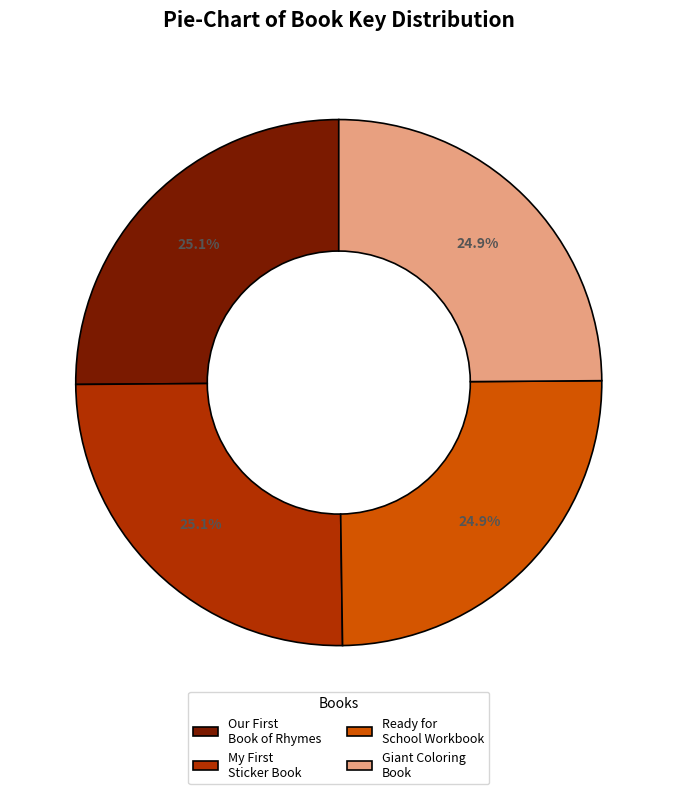

Does Giant Coloring Book represent more than half of the total?

No